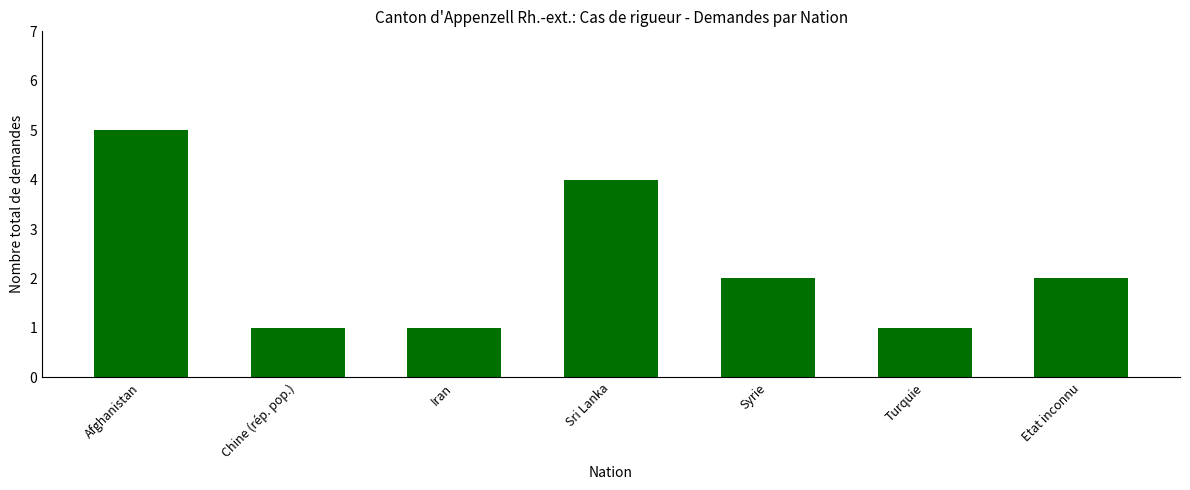

Count the number of categories in the chart.

7